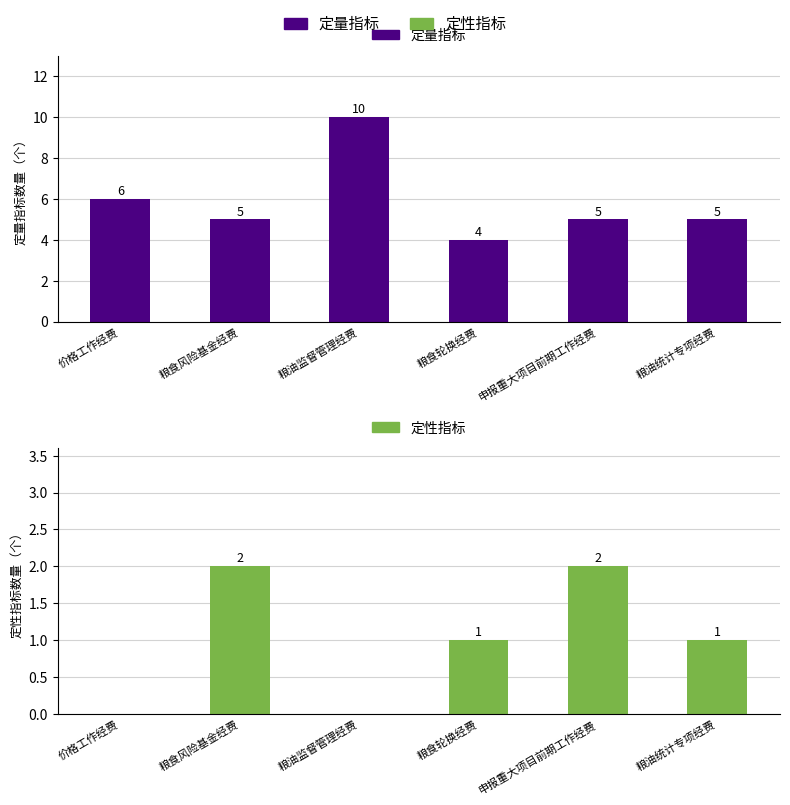

What is the value of the 定量指标 bar at the 5th from the left?

5